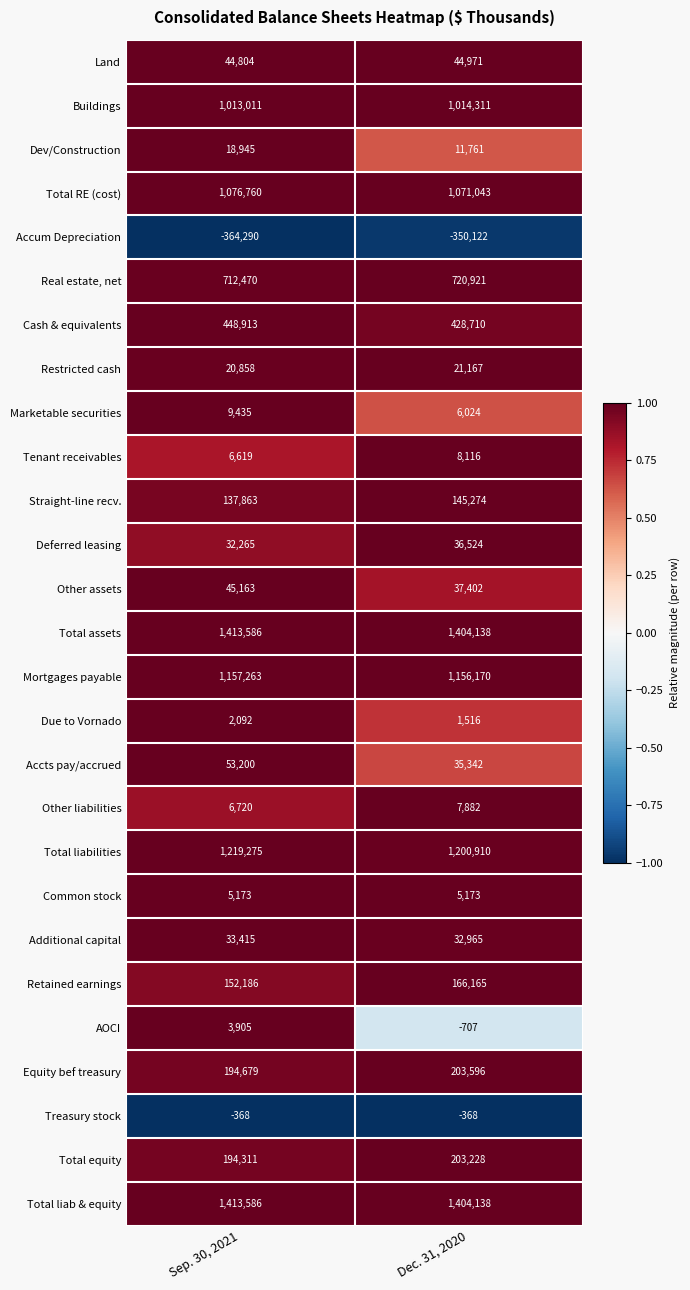

What is the greatest value displayed?

1413586